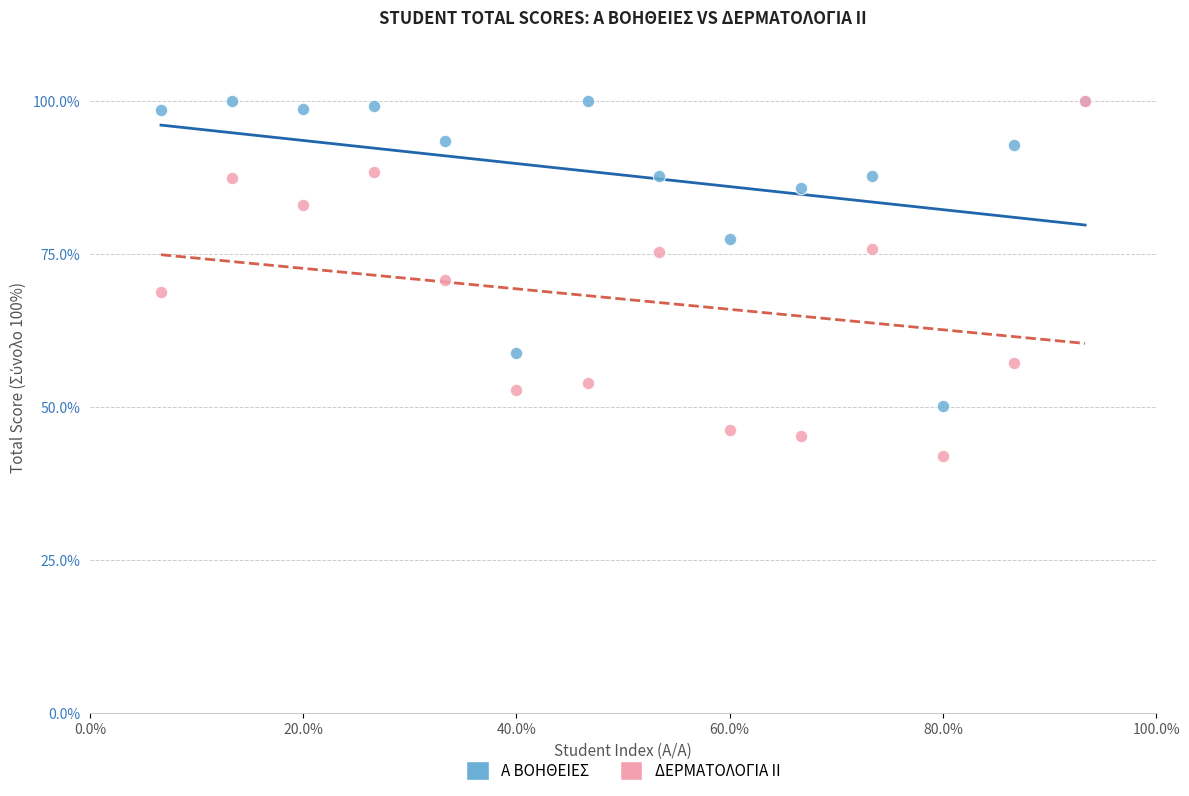

Which series has the widest spread of Y values?

ΔΕΡΜΑΤΟΛΟΓΙΑ ΙΙ